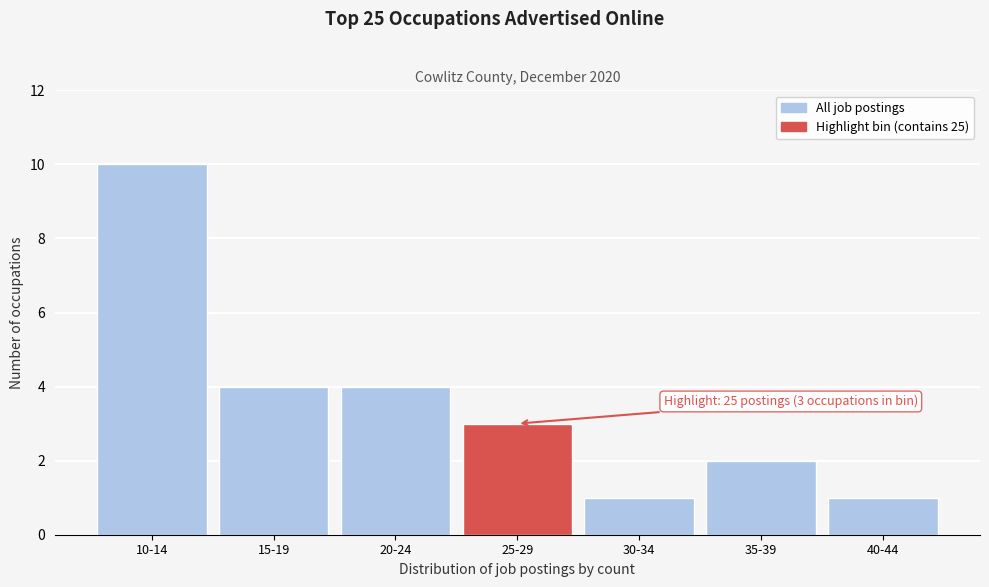

Reading left to right, what are all the values shown in this chart?

10-14=10	15-19=4	20-24=4	25-29=3	30-34=1	35-39=2	40-44=1